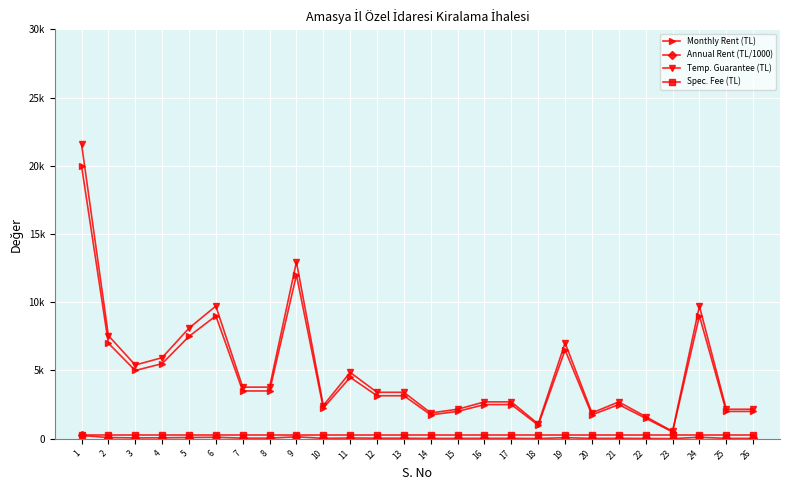

Does the chart have visible grid lines?

Yes